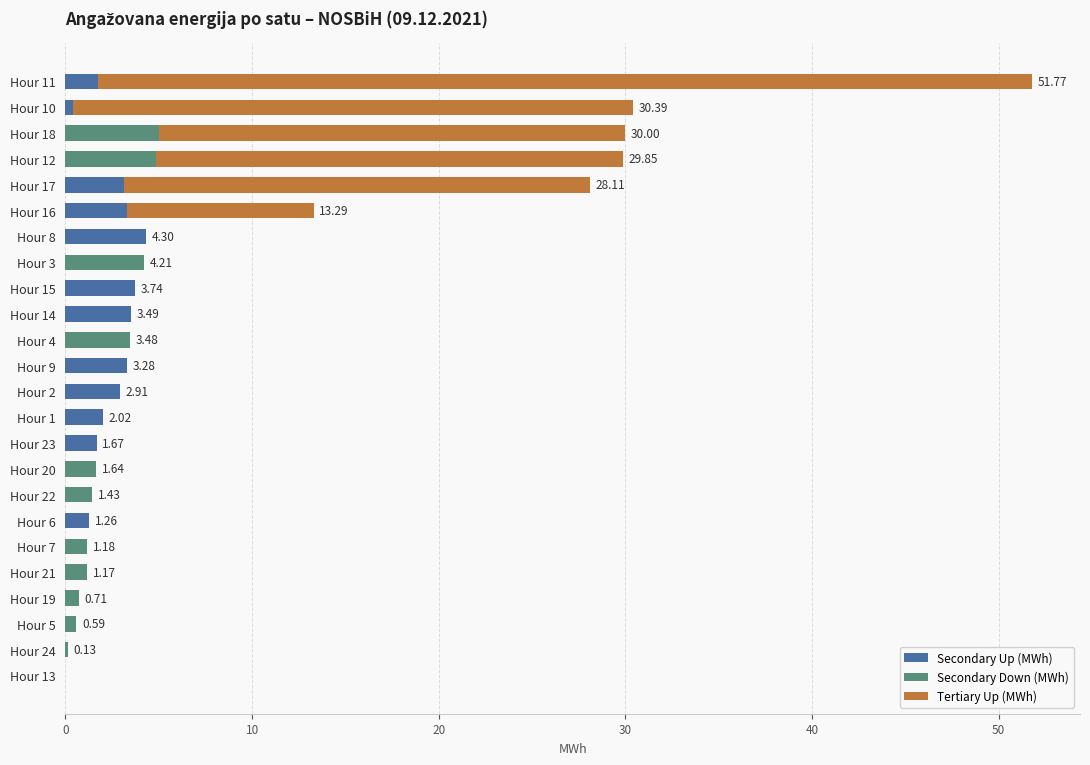

At which category is the sum across all series the highest?

Hour 11